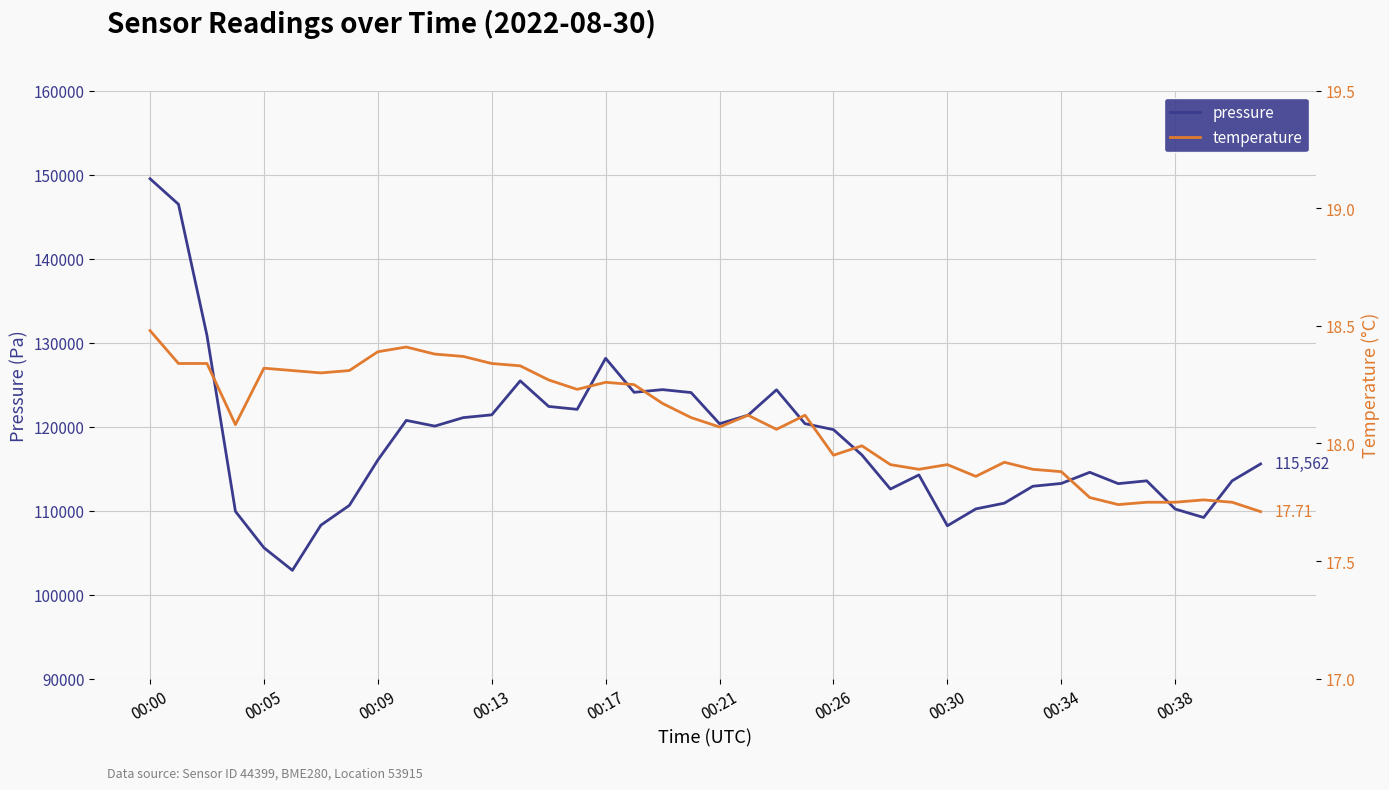

Is the value of temperature at 38 greater than the value of pressure at 32?

No